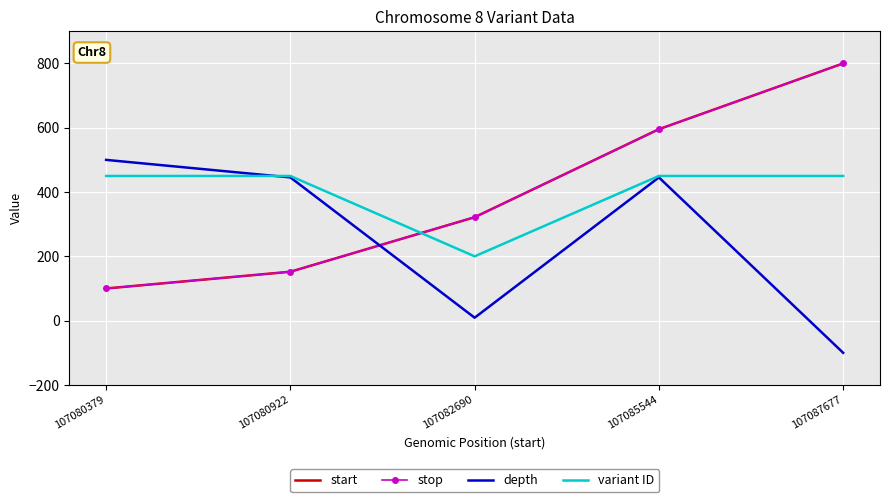

Rank the categories by start value from lowest to highest.

107080379, 107080922, 107082690, 107085544, 107087677